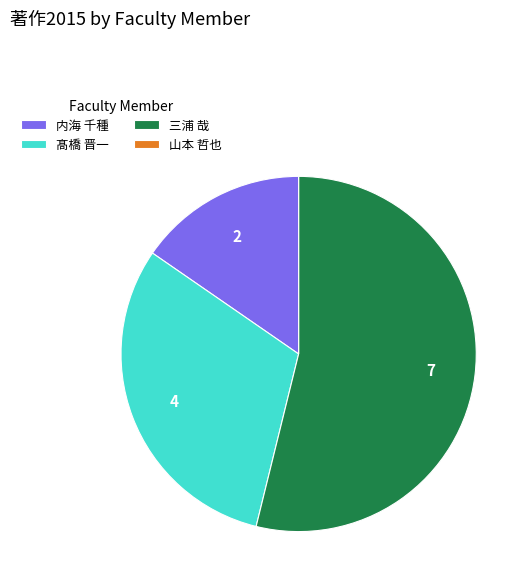

Does 三浦 哉 account for over 50% of the chart?

Yes